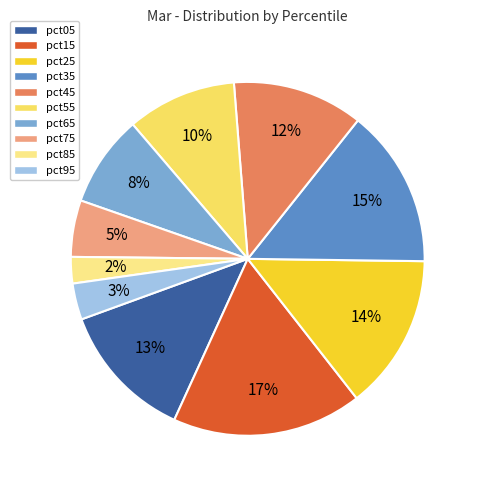

Is there any slice that represents more than half of the pie?

No